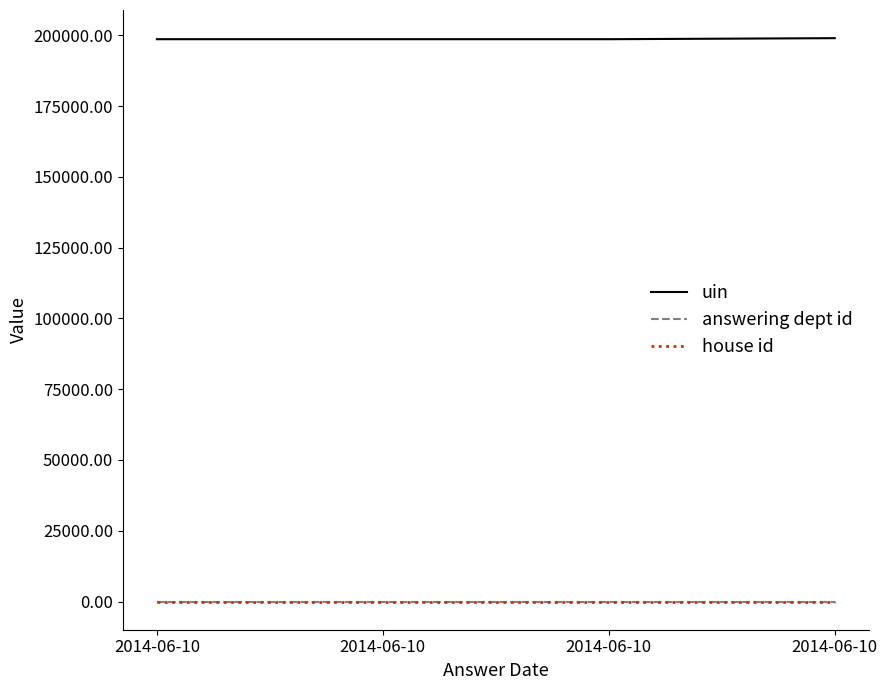

How many lines are shown in the chart?

3